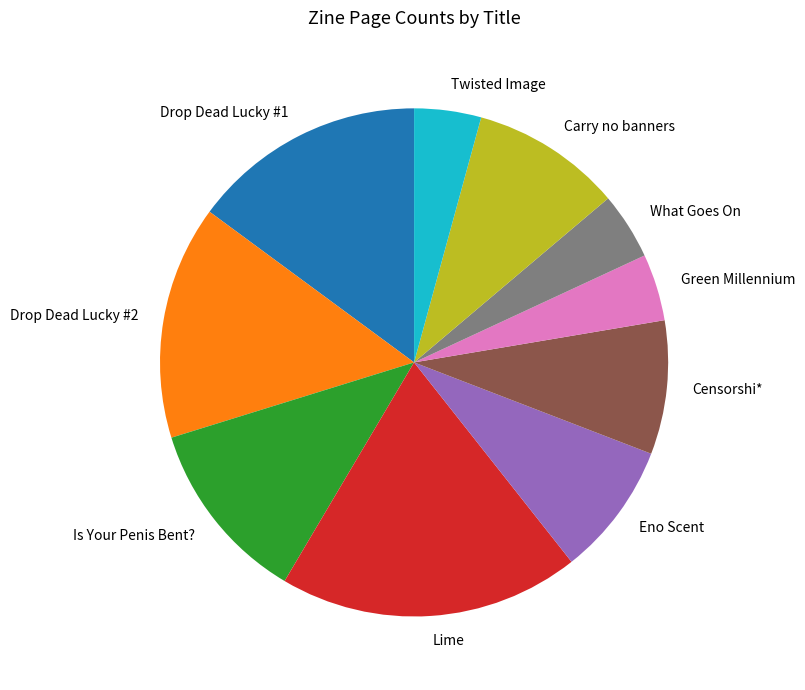

Which has a higher value, What Goes On or Is Your Penis Bent??

Is Your Penis Bent?